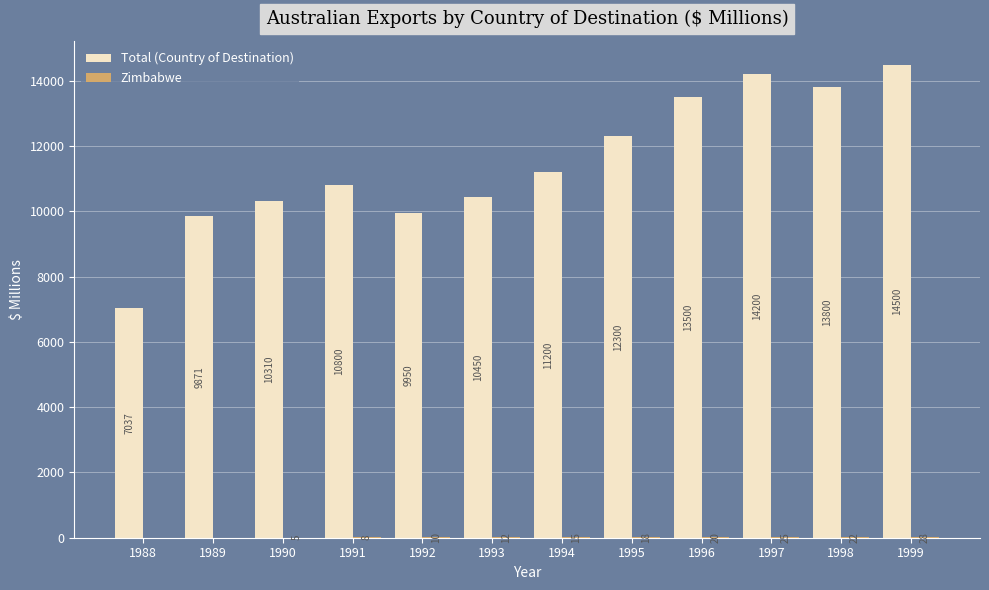

What is the greatest value displayed?

14500